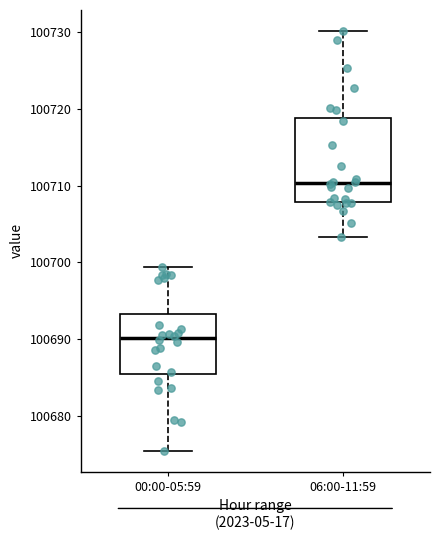

Reading left to right, transcribe this box plot: for each box, give where its median line is, the range the box spans, and where its two whiskers end, as read against the y-axis. The values are not printed on the chart, so give them approximately, as read against the axis.

00:00-05:59: median 100690, box 100685 to 100693, whiskers 100676 to 100699
06:00-11:59: median 100710, box 100708 to 100719, whiskers 100703 to 100730